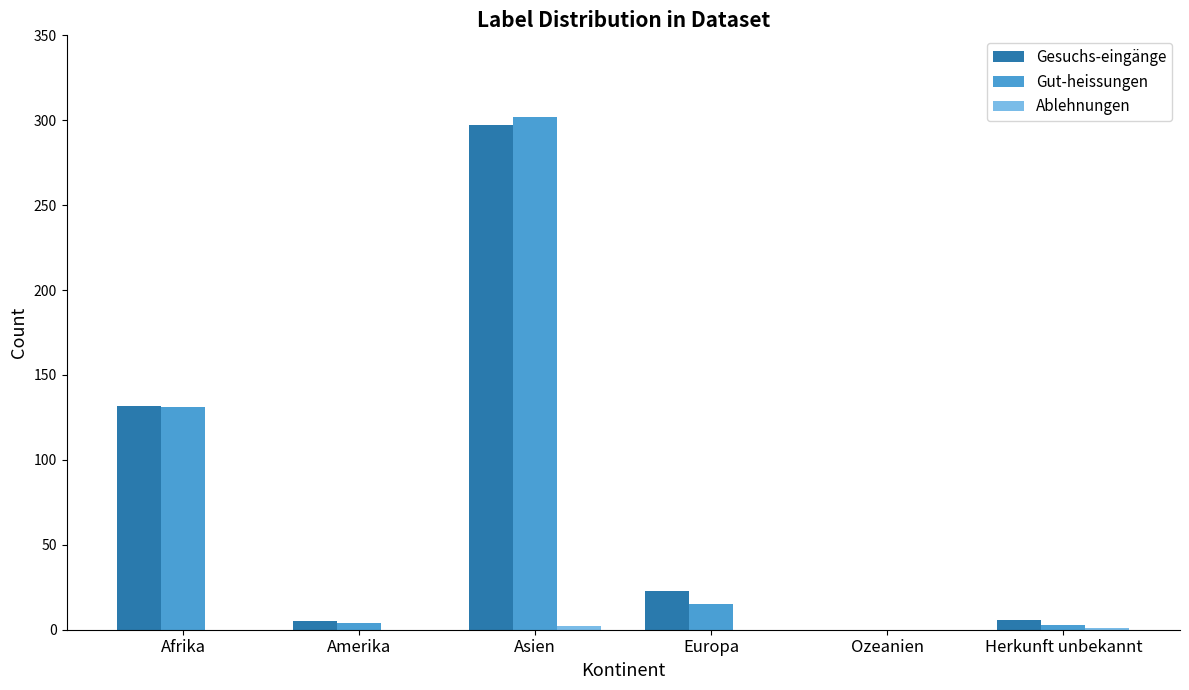

At which category is the sum across all series the highest?

Asien